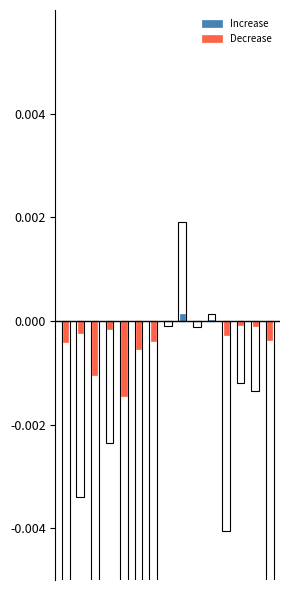

Count the number of data series in this chart.

2